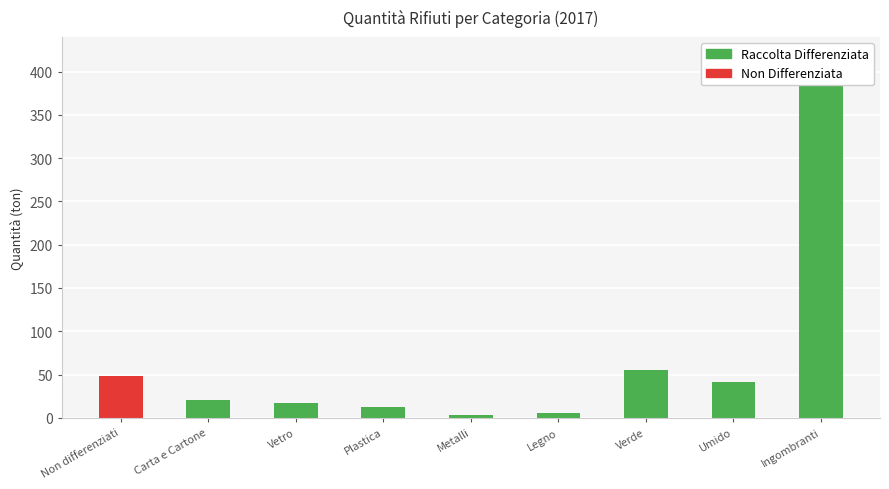

How many bars are there in total?

9